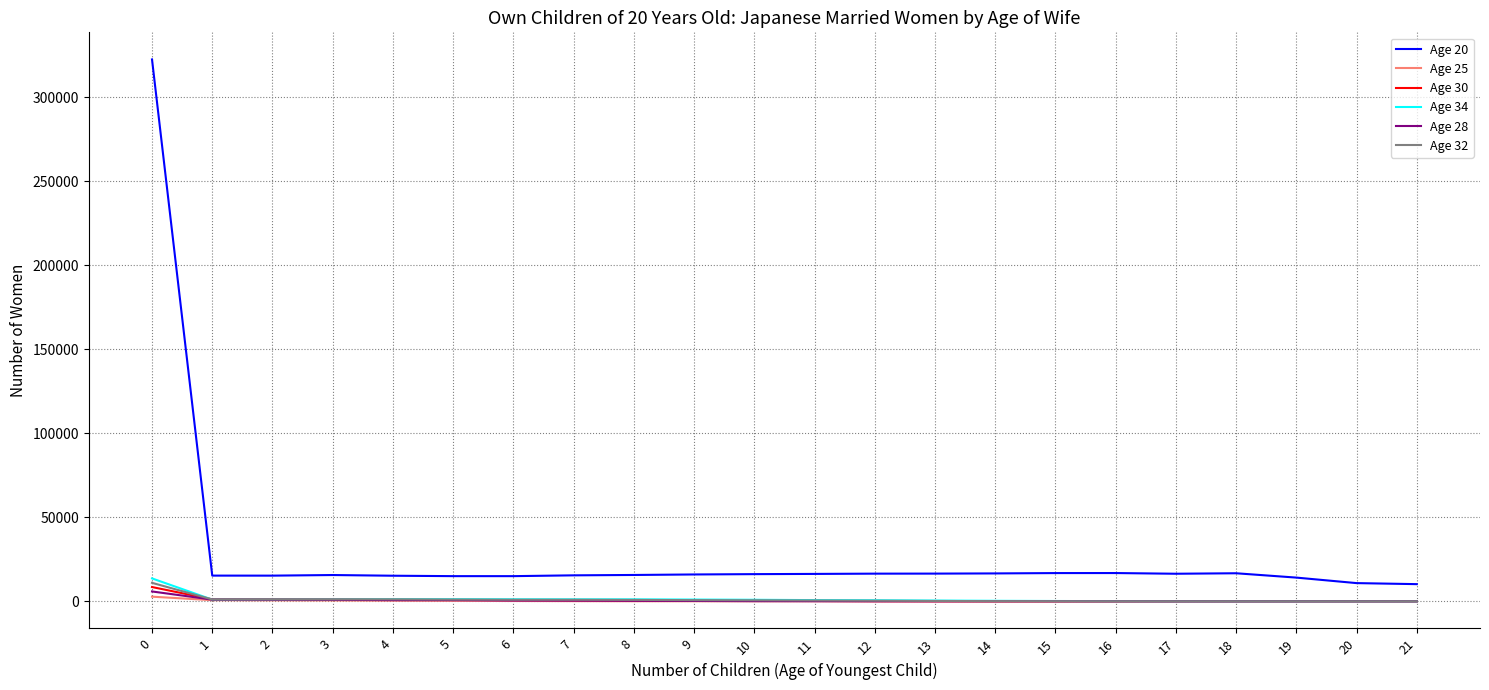

True or false: Age 30 and Age 20 intersect in this chart.

False